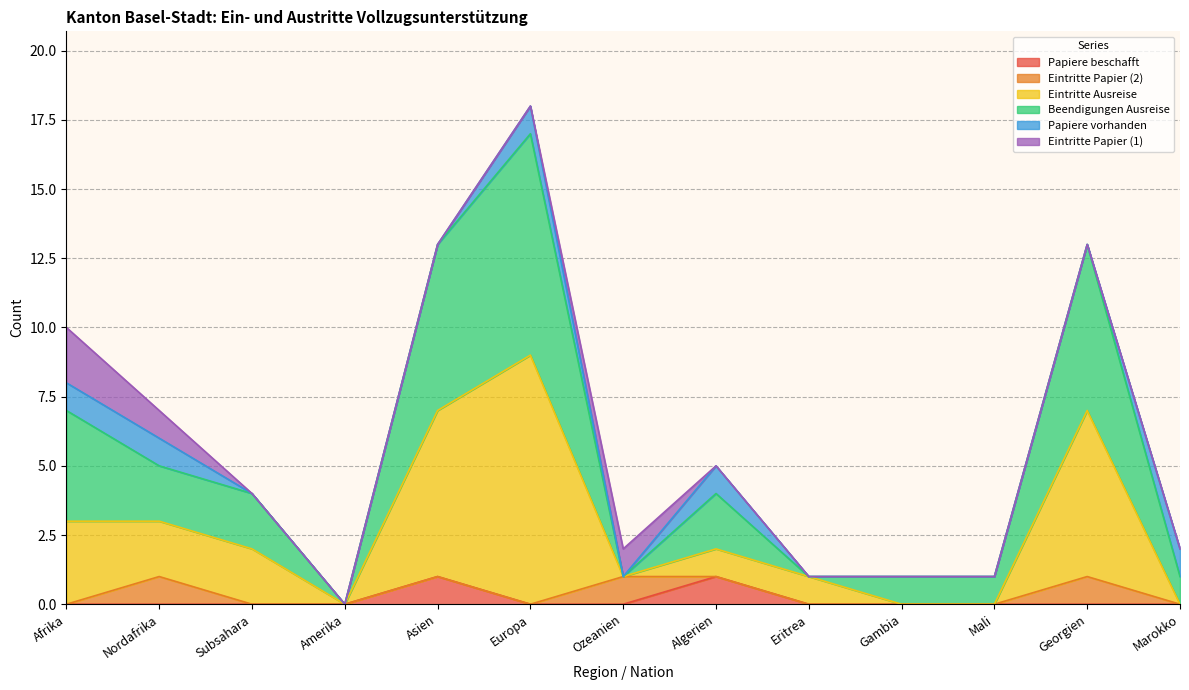

What is the total value across all series at Georgien?

13